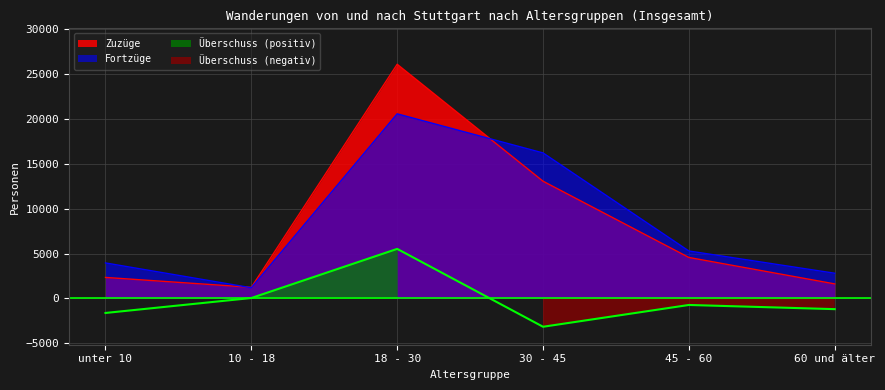

Which series has the widest spread of values?

Zuzüge